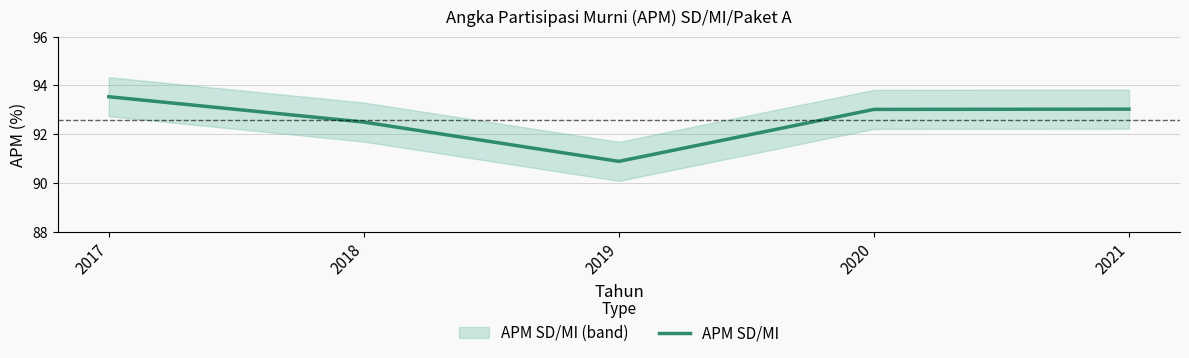

List the labels in order of value, largest first.

2017, 2021, 2020, 2018, 2019